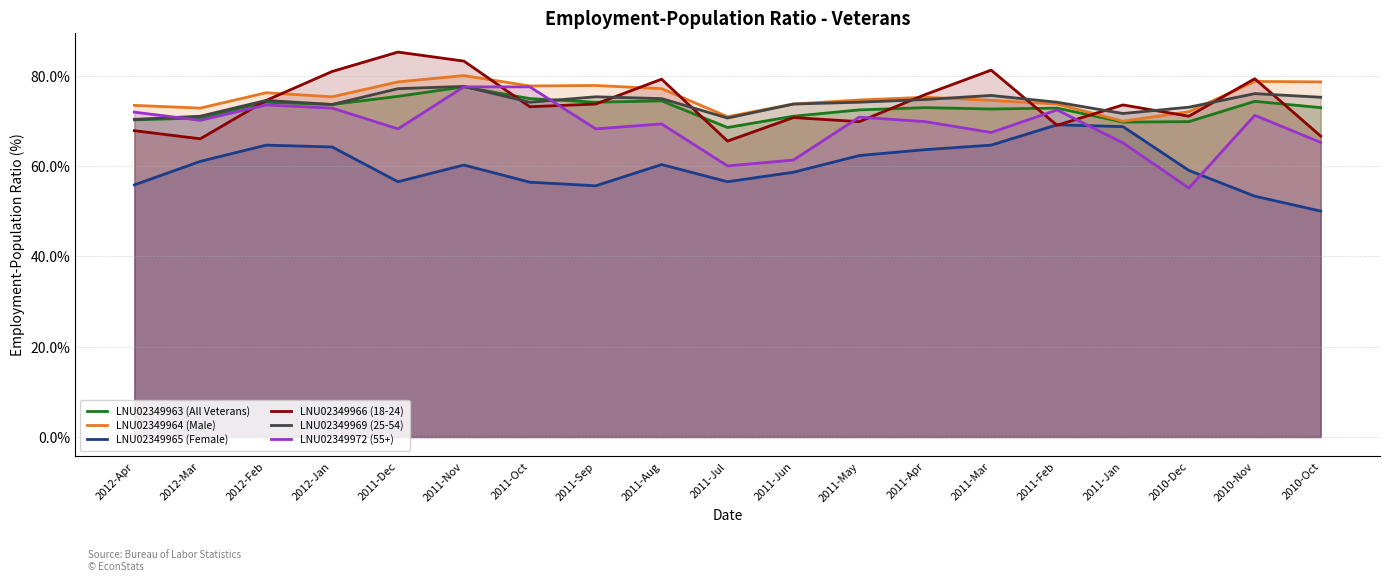

Between 2011-Aug and 2011-Jun, which series saw the biggest shift?

LNU02349966 (18-24)